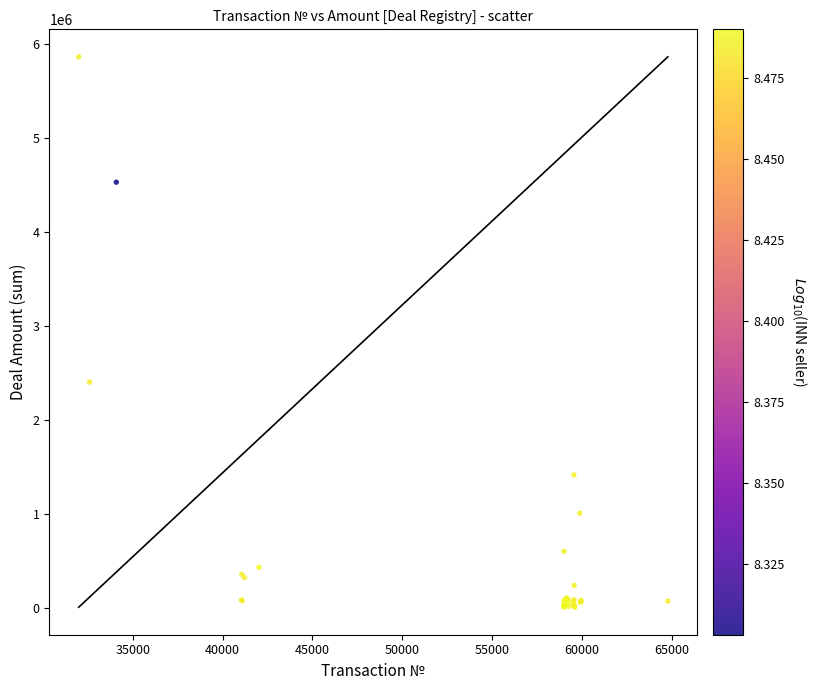

What Y value in the scatter plot is closest to 2934900?

2402400